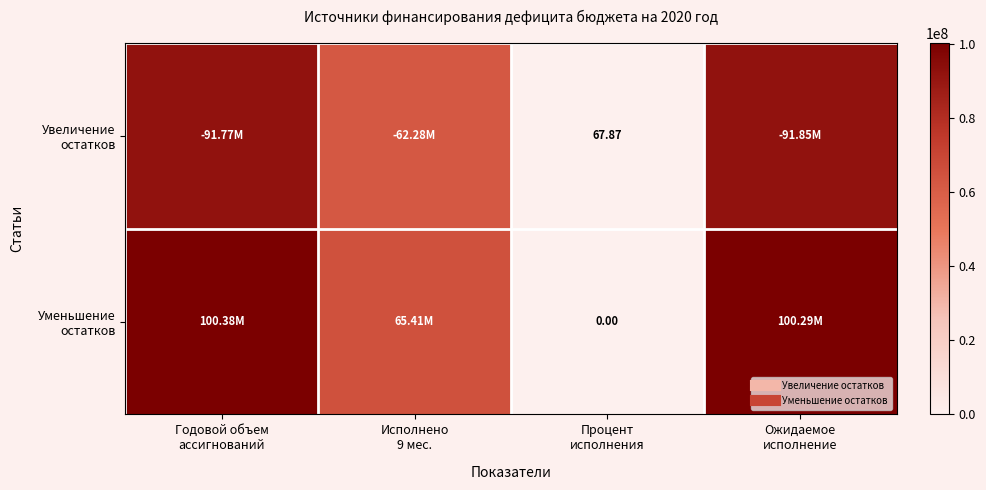

What is the approximate value of Увеличение остатков at Исполнено 9 мес.?

62283256.3